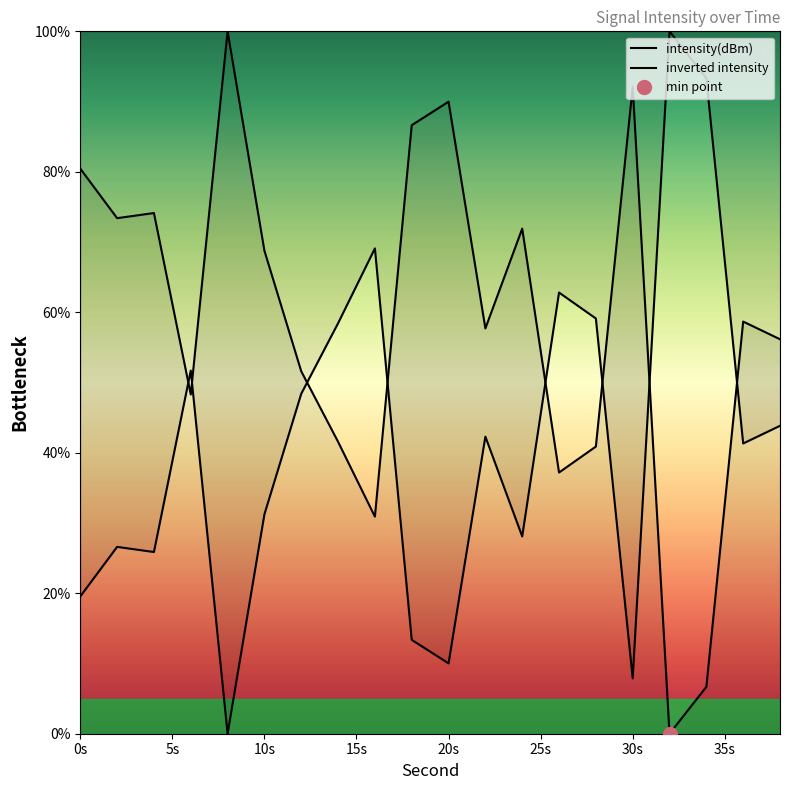

True or false: the data shows 135.6 at 20s.

False